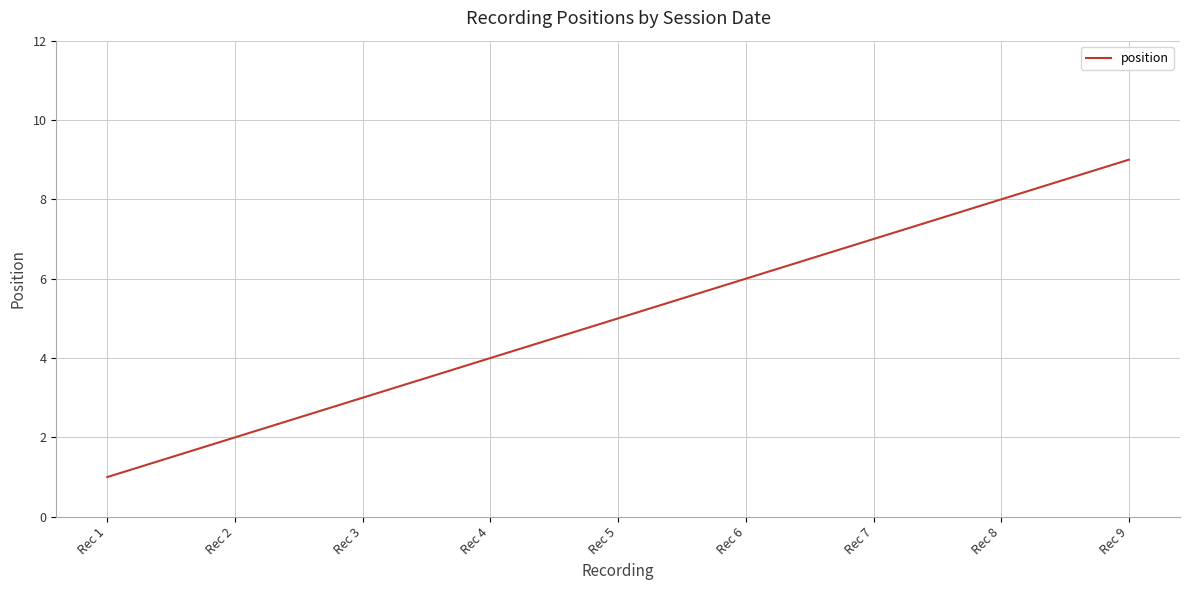

Rank the categories by value from lowest to highest.

Rec 1, Rec 2, Rec 3, Rec 4, Rec 5, Rec 6, Rec 7, Rec 8, Rec 9